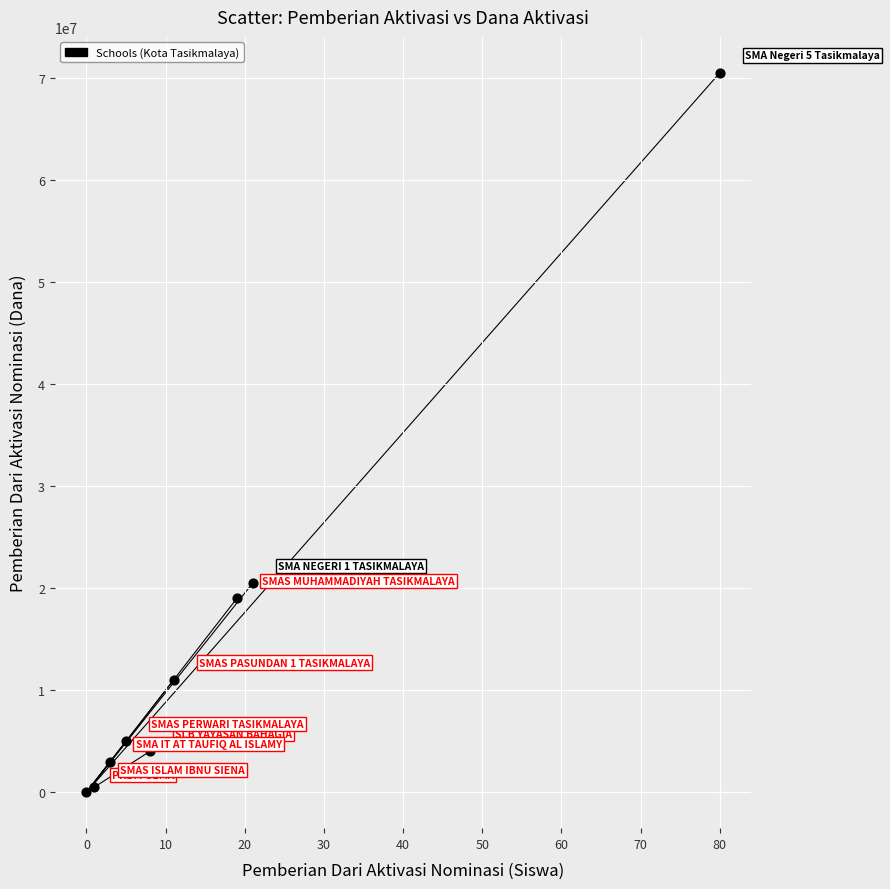

What is the range of Y values (max minus min)?

70500000